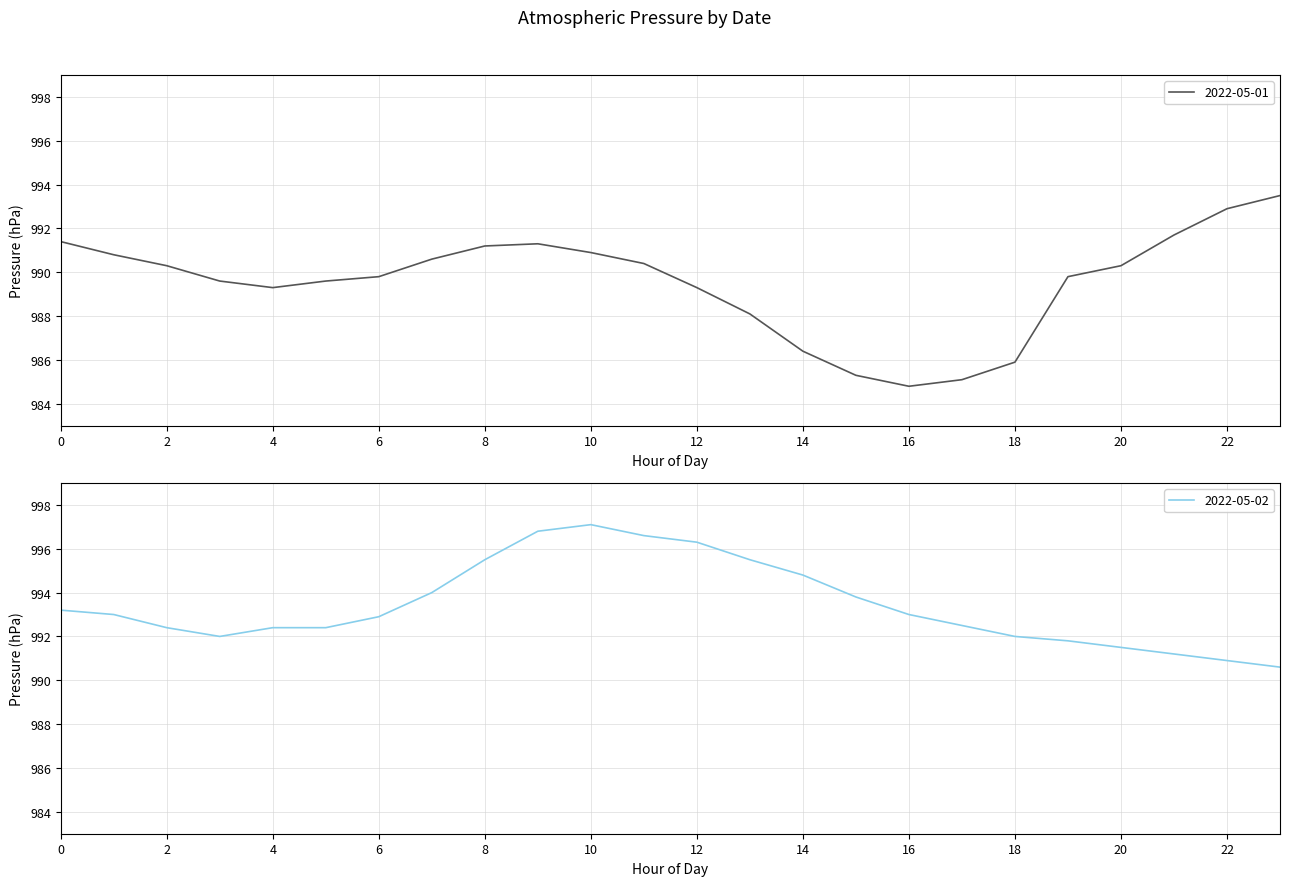

What is the value of the 2022-05-01 point at the 12th from the left?

990.4